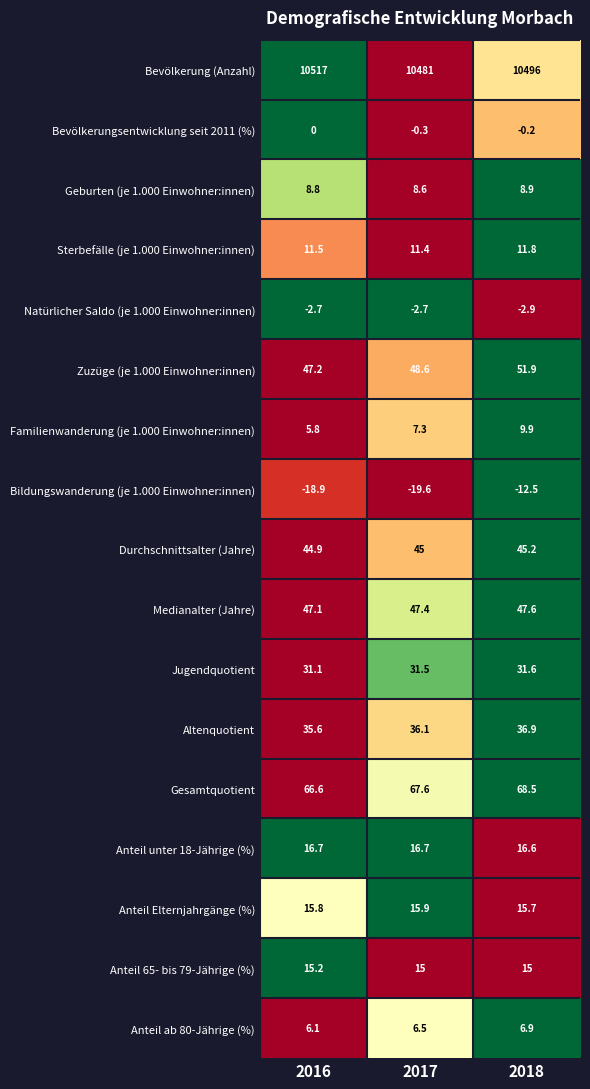

What is the approximate value of Familienwanderung (je 1.000 Einwohner:innen) at 2018?

9.9